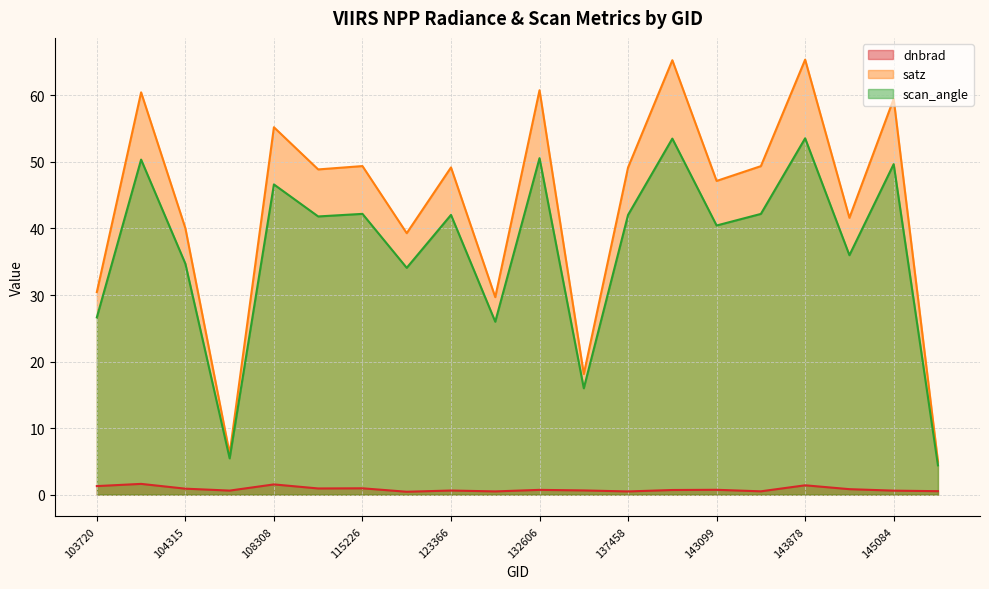

Reading left to right, extract all data points from this chart.

dnbrad: 1.3	1.6	0.9	0.6	1.5	0.9	1.0	0.4	0.6	0.5	0.7	0.6	0.5	0.7	0.7	0.5	1.4	0.8	0.6	0.5
satz: 30.4	60.5	40.0	6.2	55.2	48.9	49.4	39.3	49.2	29.7	60.8	18.1	49.2	65.3	47.1	49.4	65.4	41.6	59.5	5.0
scan_angle: 26.6	50.3	34.7	5.5	46.6	41.8	42.2	34.1	42.0	26.0	50.6	16.0	42.0	53.5	40.4	42.2	53.6	36.0	49.7	4.4